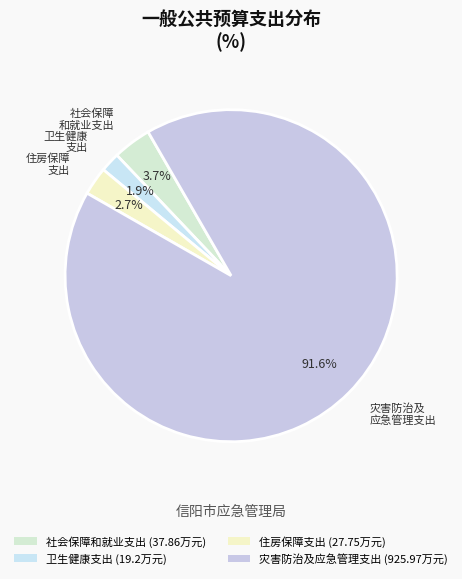

The 灾害防治及应急管理支出 slice represents 92% of the pie. True or false?

True